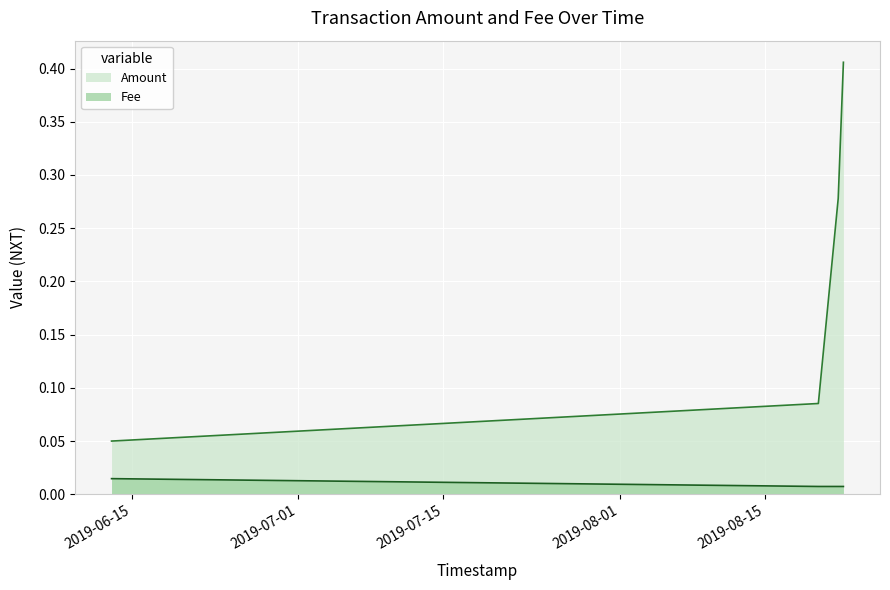

The Fee series shows 0.0 at 2019-06-13. True or false?

True